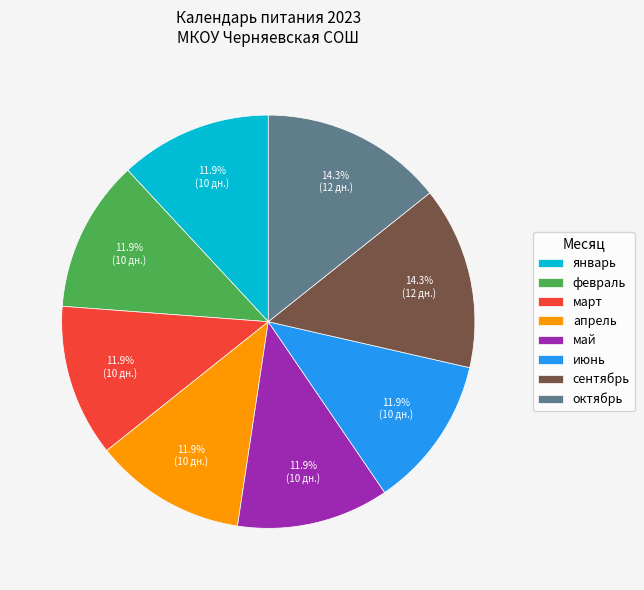

Count the number of slices in the pie.

8